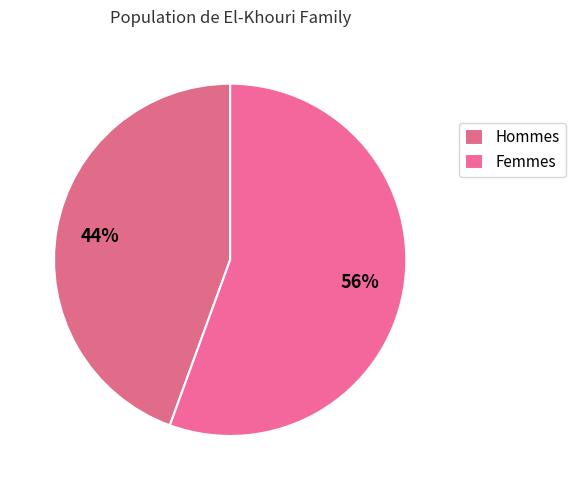

Which category has the smallest portion of the pie?

Hommes